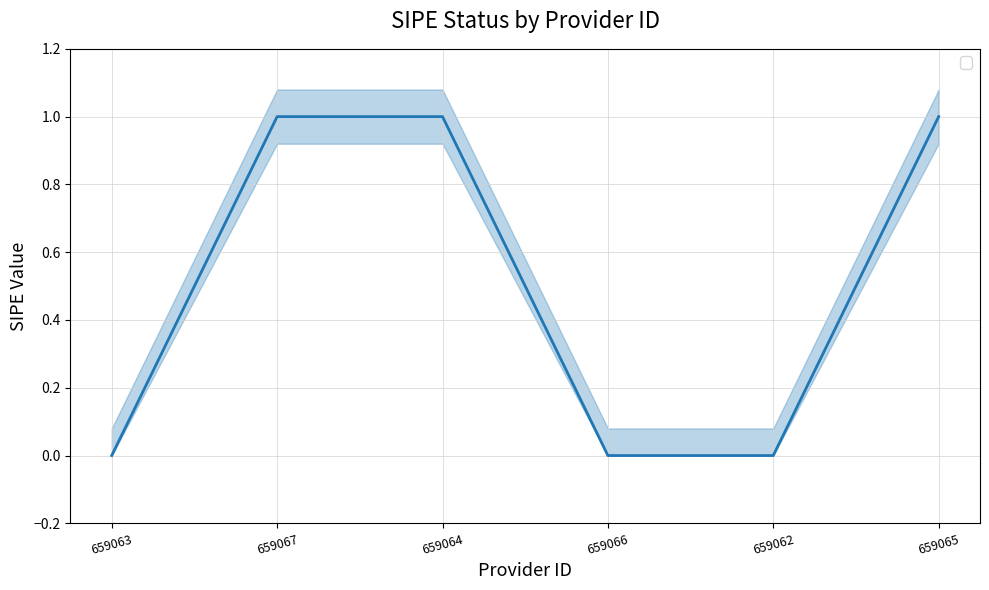

The chart shows a value of -1 at 659062. True or false?

False